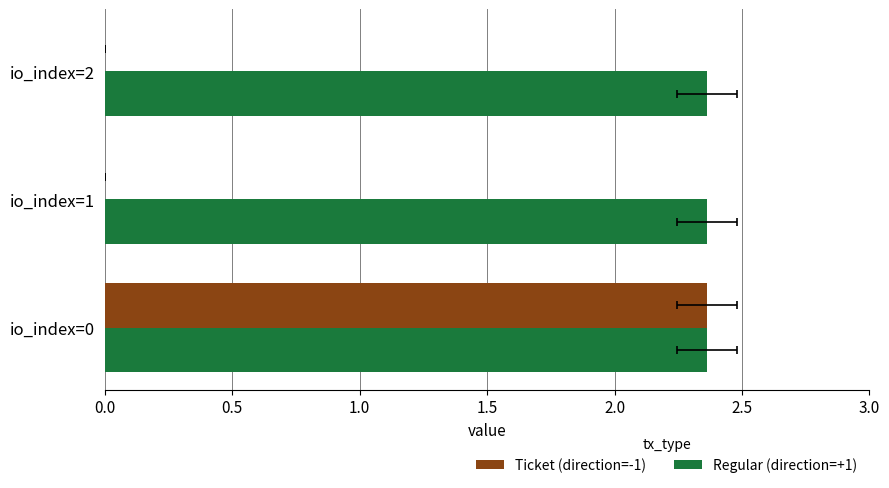

Between 0.5 and 1.0, which series saw the biggest shift?

Ticket (direction=-1)